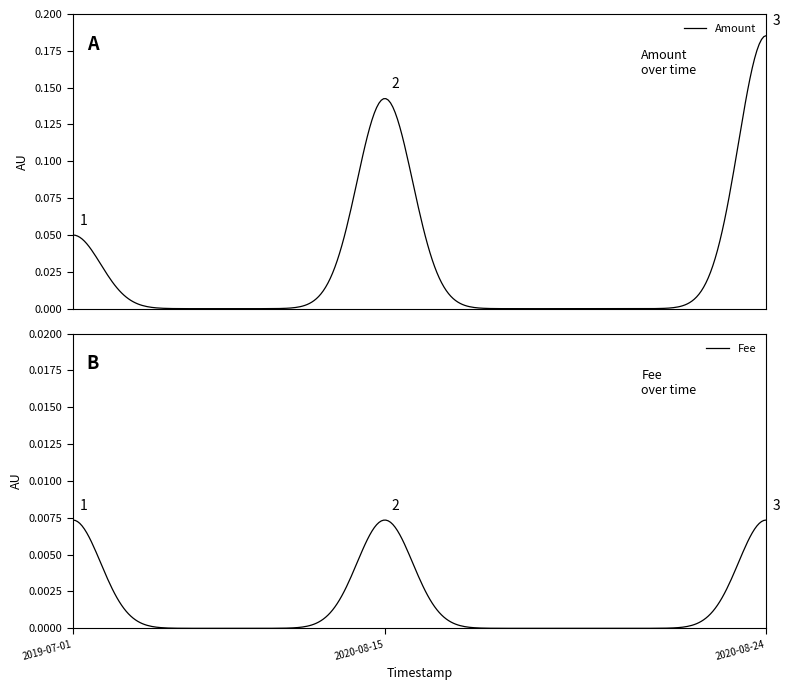

The value of Fee at 2020-08-15 08:22:31 is 0.0. True or false?

True